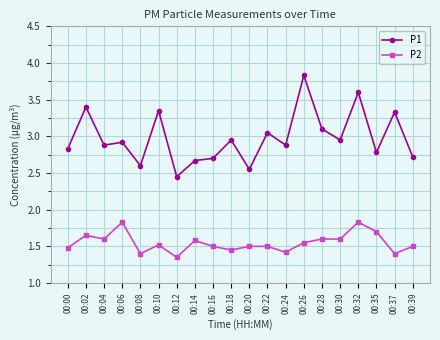

Rank the series by their maximum value, from highest to lowest.

P1, P2